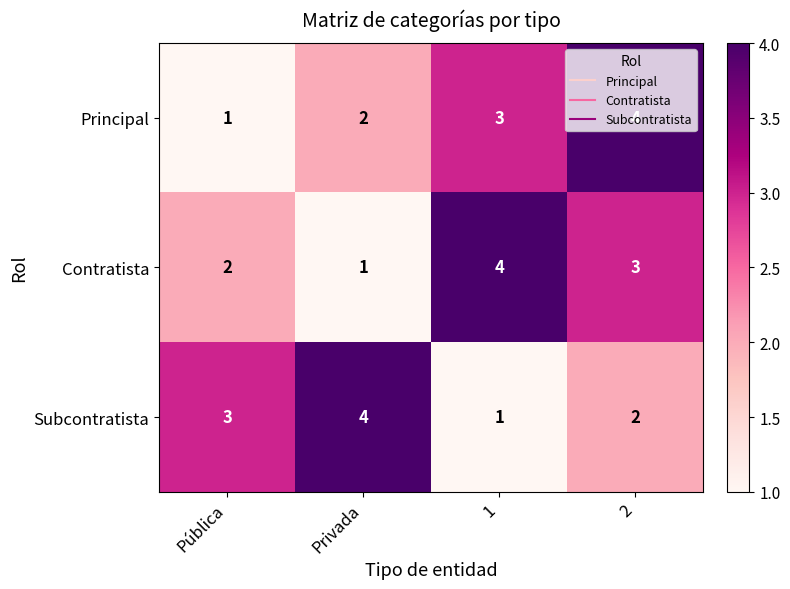

Is it true that Principal equals 1 at Pública?

True